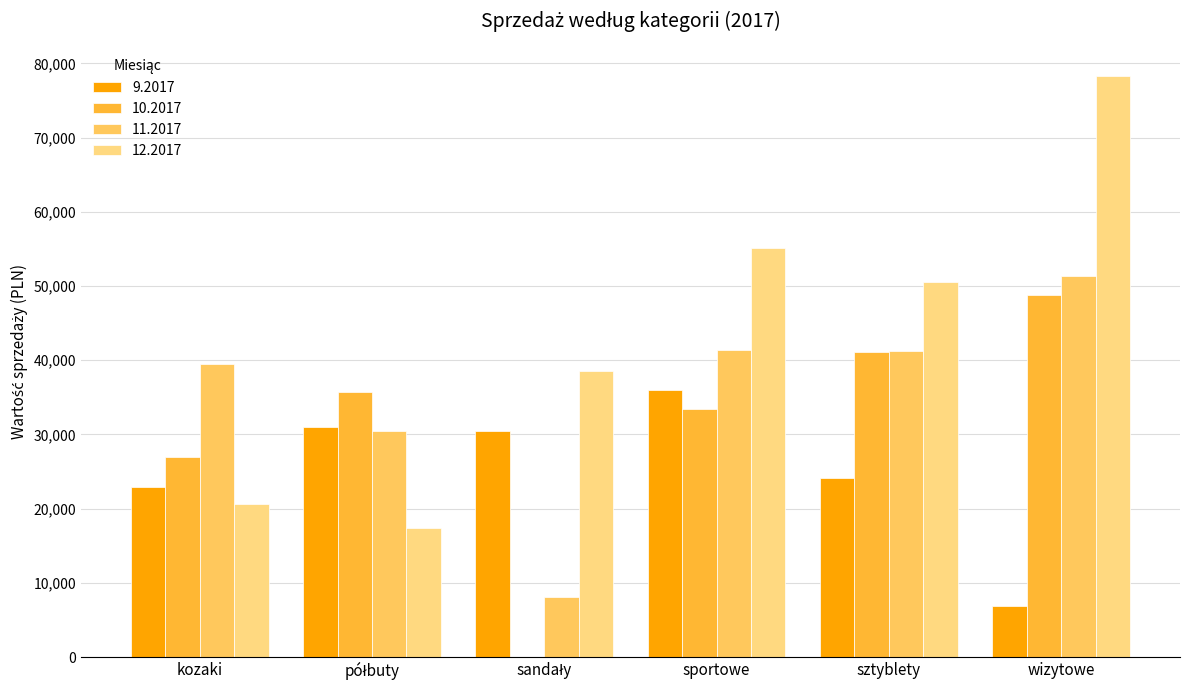

True or false: 10.2017 has a value of 55293.2 at sportowe.

False